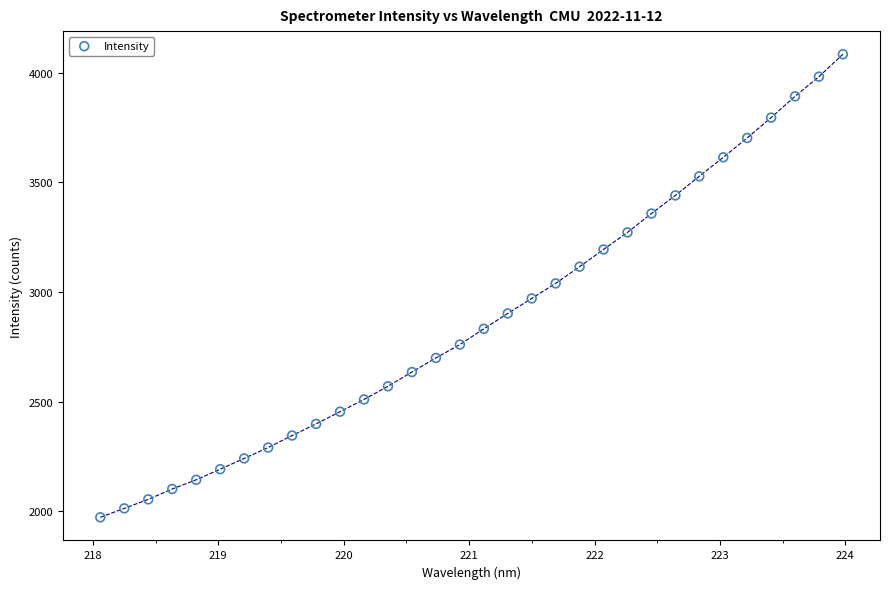

What is the range of X values (max minus min)?

5.9